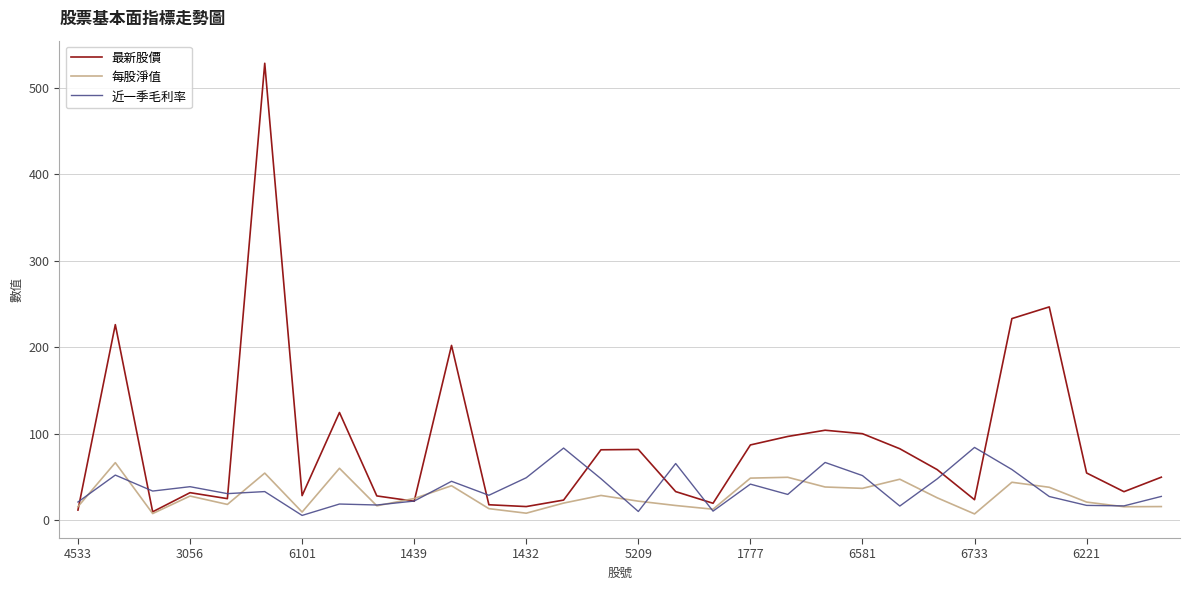

True or false: 近一季毛利率 has more than 1 points higher than both neighbors.

True